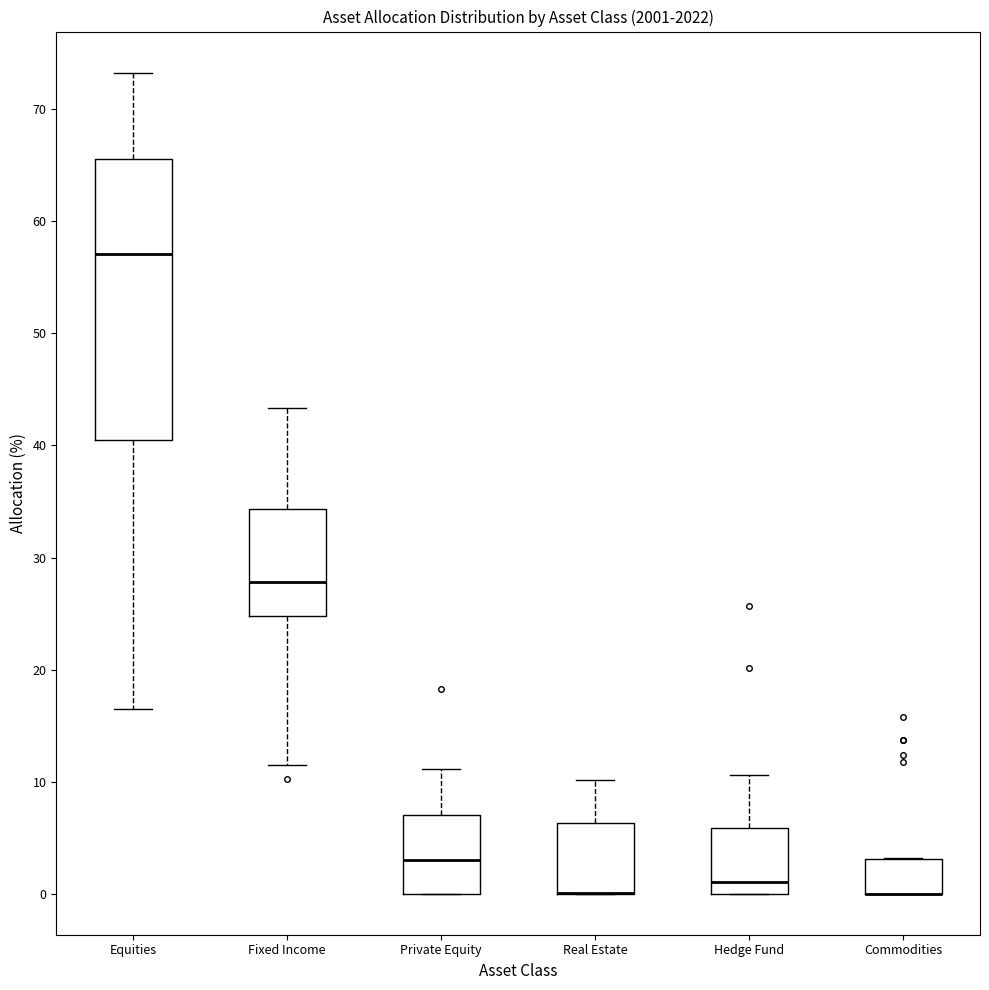

Which box is the tallest, from its lower edge to its upper edge?

Equities